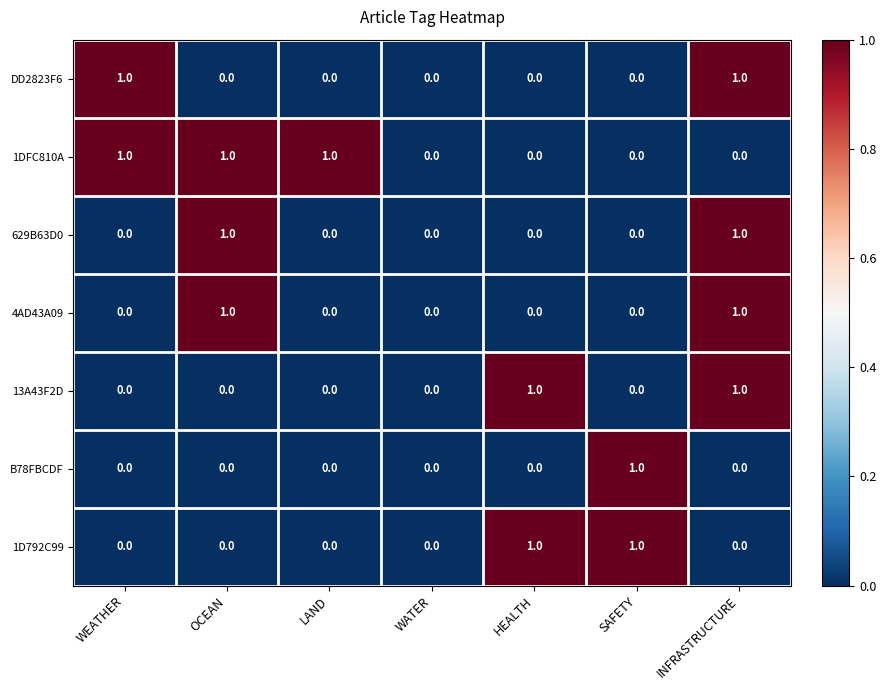

The value of 1DFC810A at WATER is 0. True or false?

True